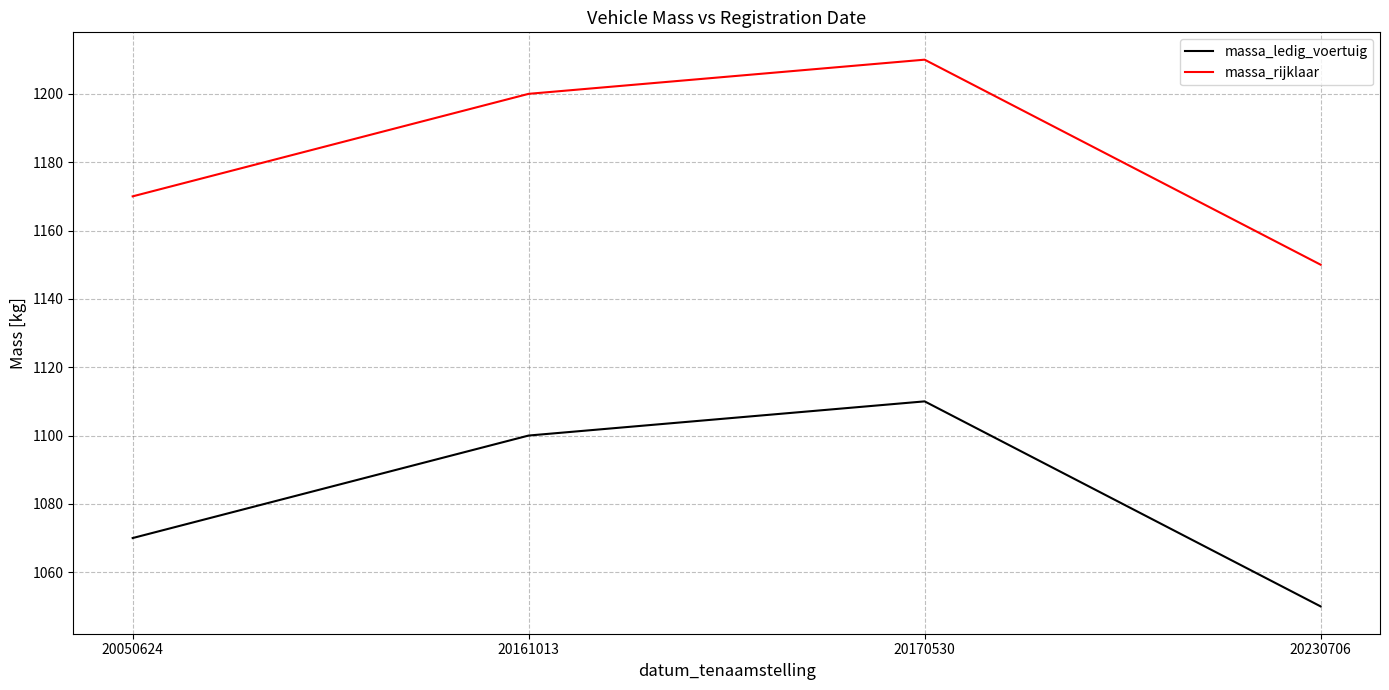

What is the difference between the second highest and minimum values in the massa_ledig_voertuig series?

50